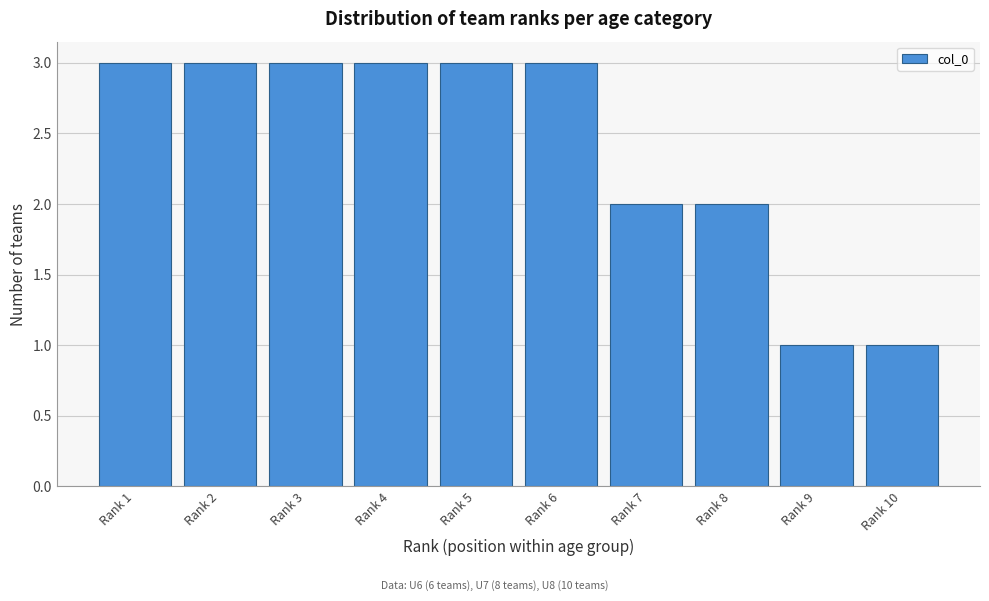

Reading left to right, extract all data points from this chart.

3	3	3	3	3	3	2	2	1	1